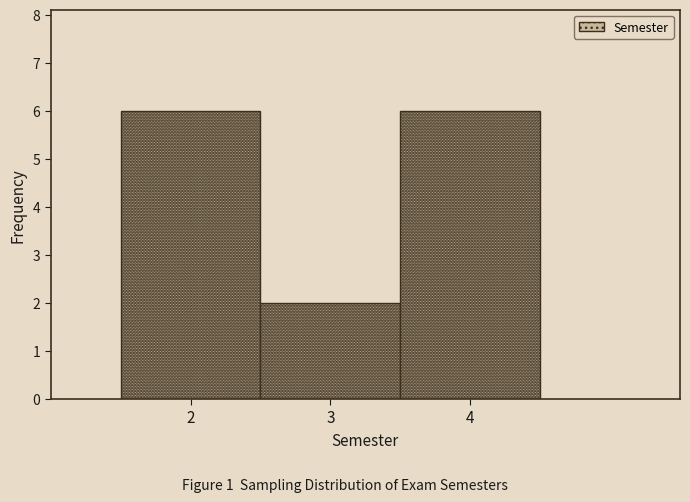

Reading left to right, list every bar in this chart as the range it spans on the x-axis followed by its height. The values are not printed on the chart, so give them approximately, as read against the axis.

1.5 to 2.5: 6
2.5 to 3.5: 2
3.5 to 4.5: 6